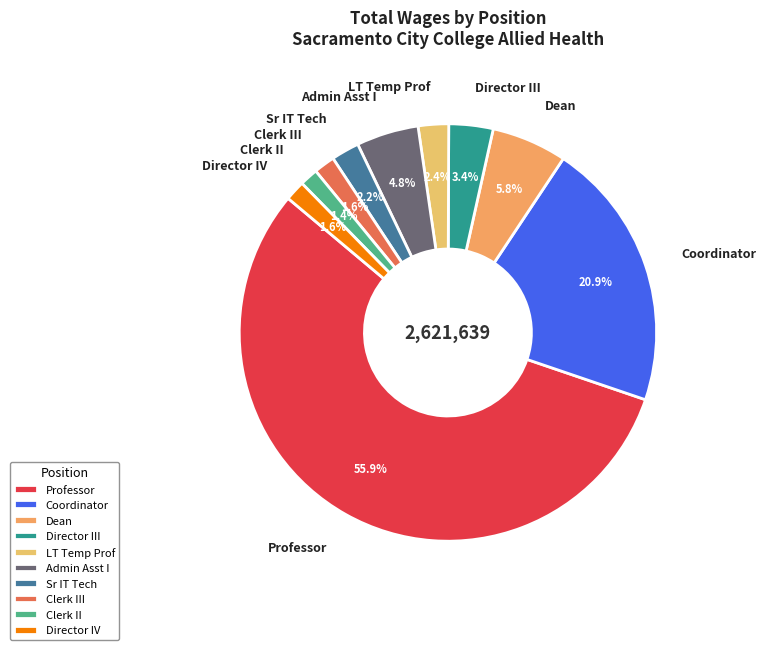

Count the number of slices in the pie.

10